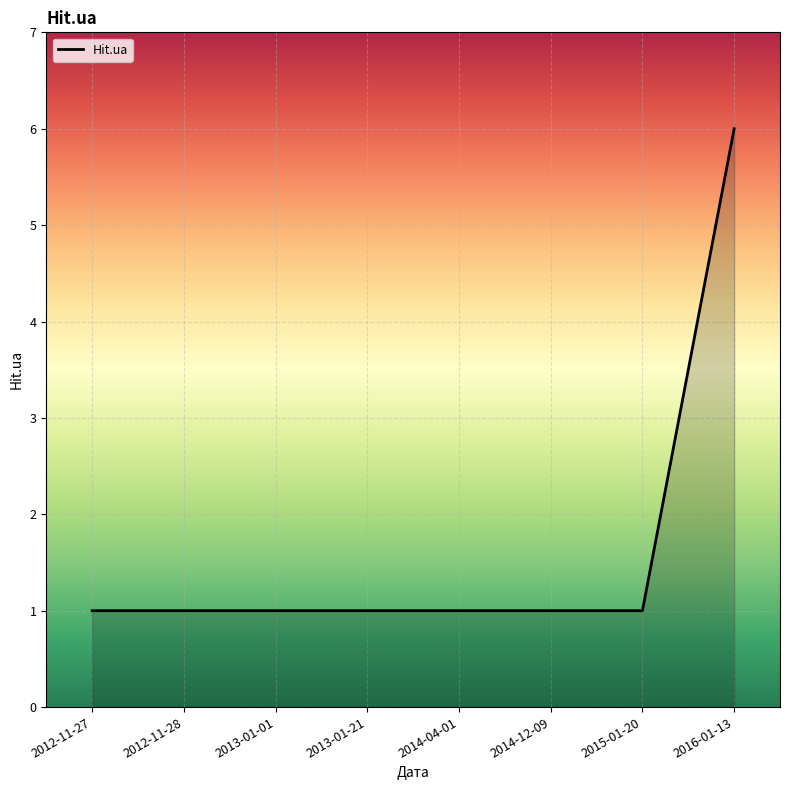

Reading left to right, list all the values displayed in this chart.

2012-11-27=1	2012-11-28=1	2013-01-01=1	2013-01-21=1	2014-04-01=1	2014-12-09=1	2015-01-20=1	2016-01-13=6